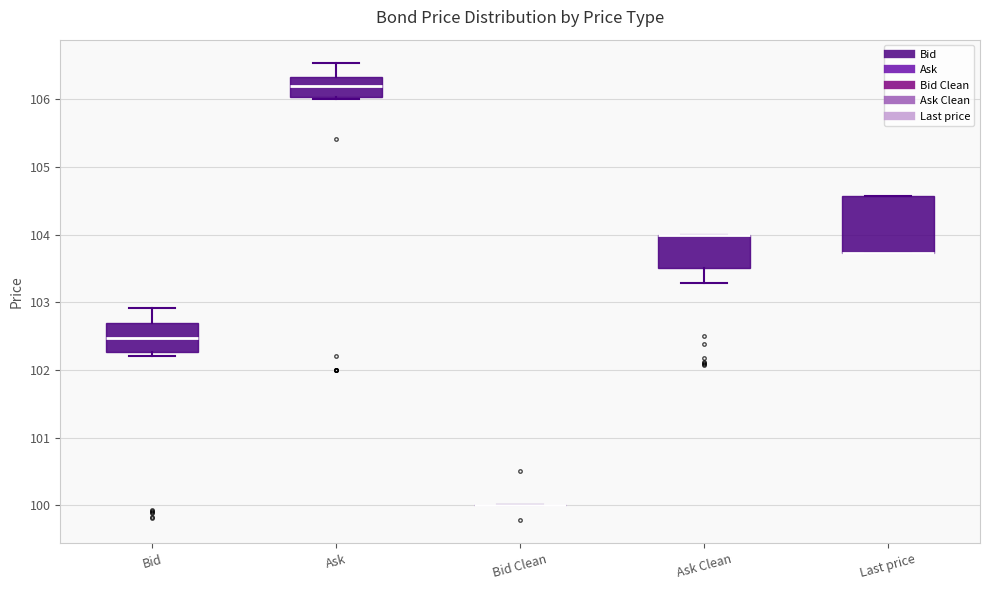

Which box is the tallest, from its lower edge to its upper edge?

Last price